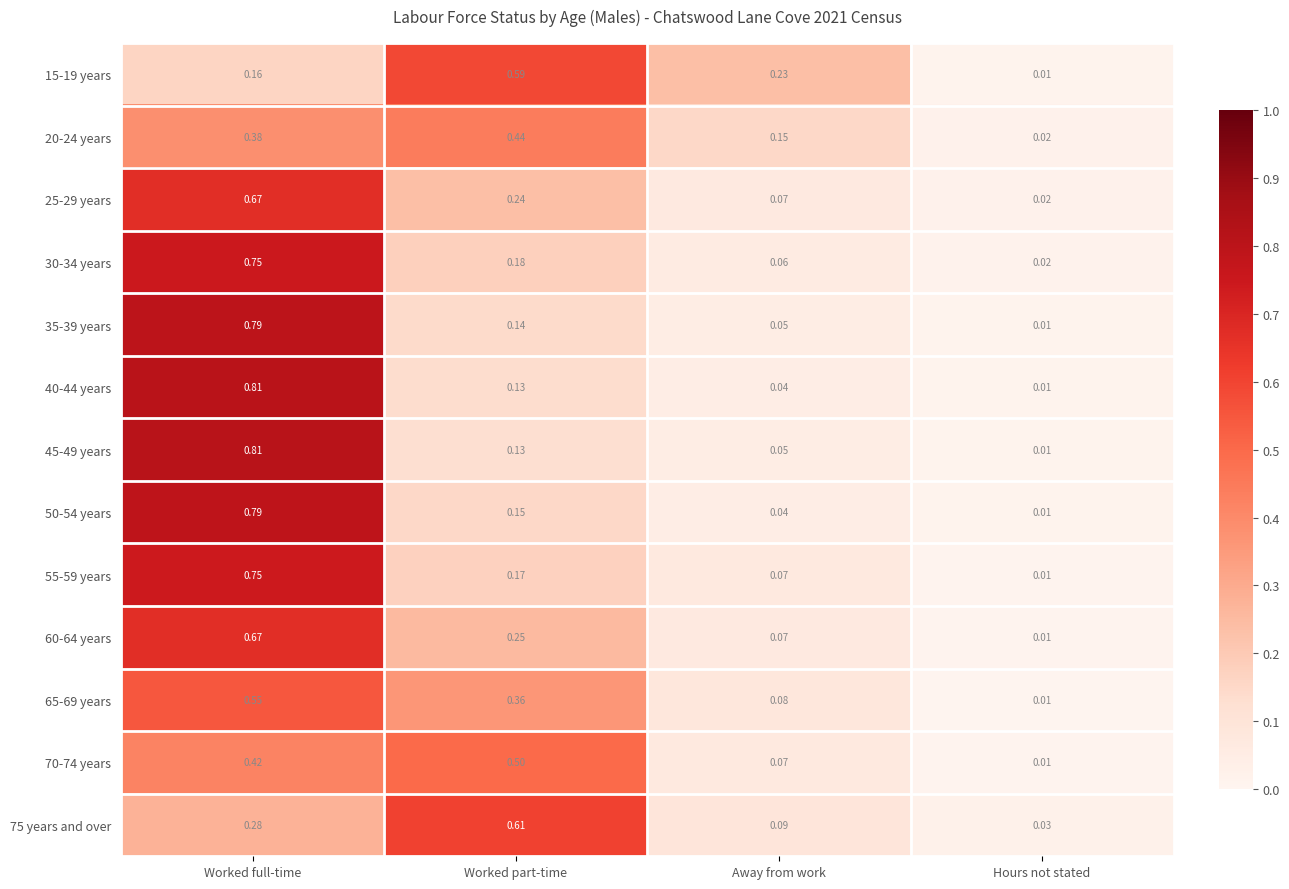

Which category has the highest value in the 60-64 years series?

Worked full-time